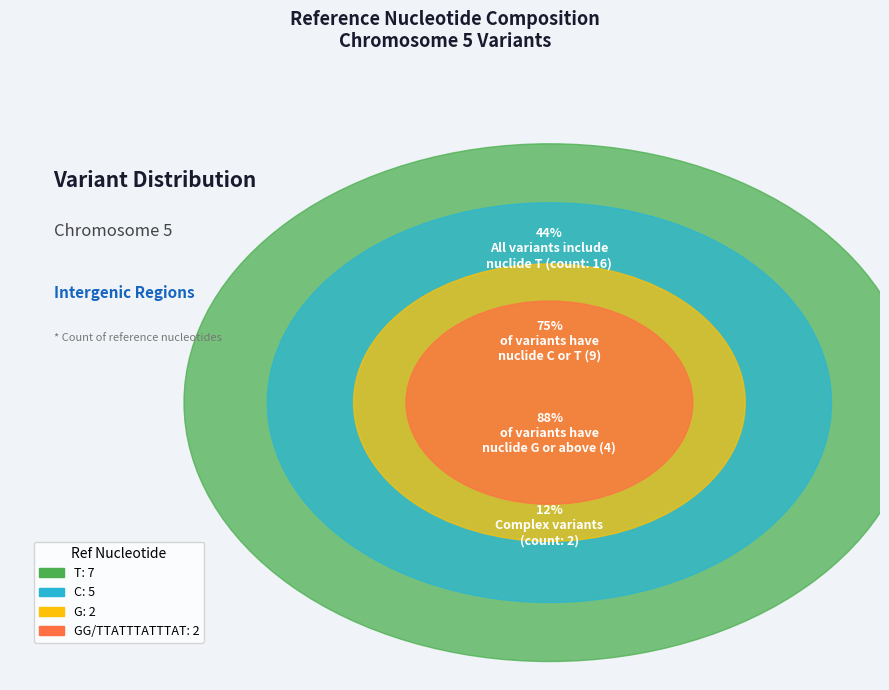

What is the total percentage of T and C?

75.0%